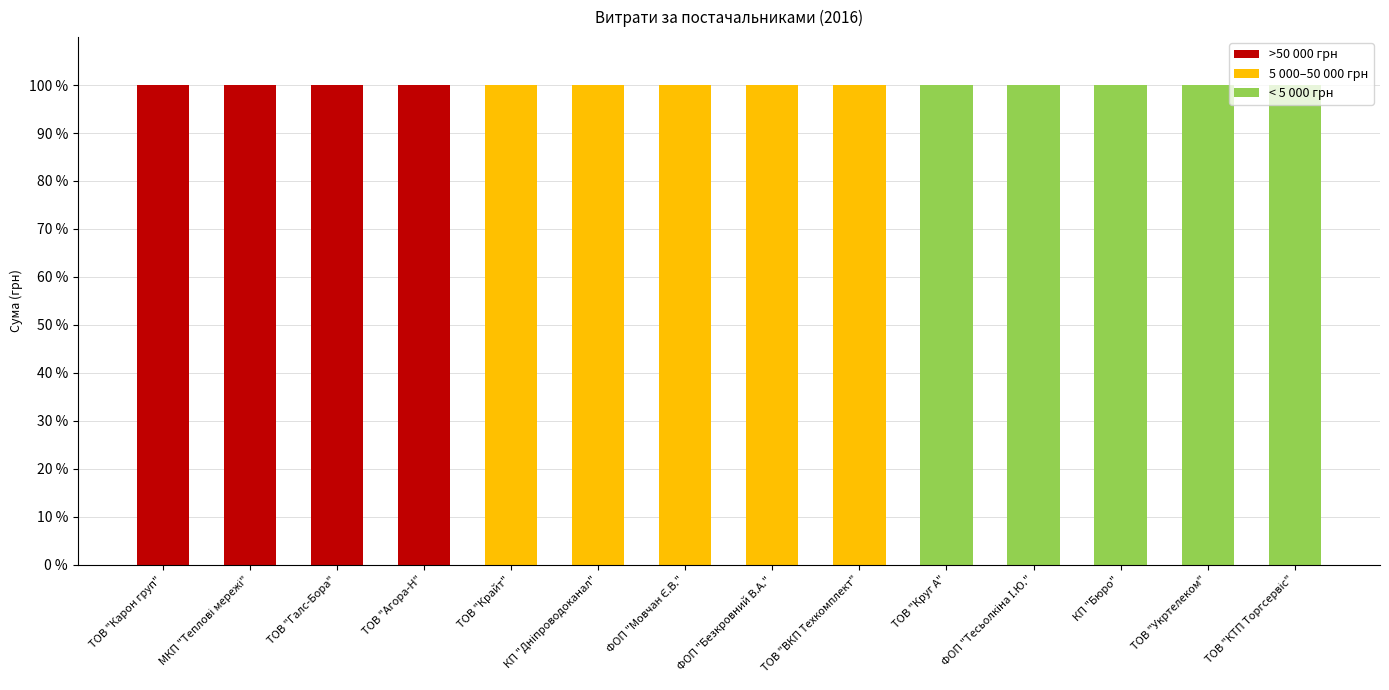

What is the total value across all series at ФОП "Безкровний В.А."?

100